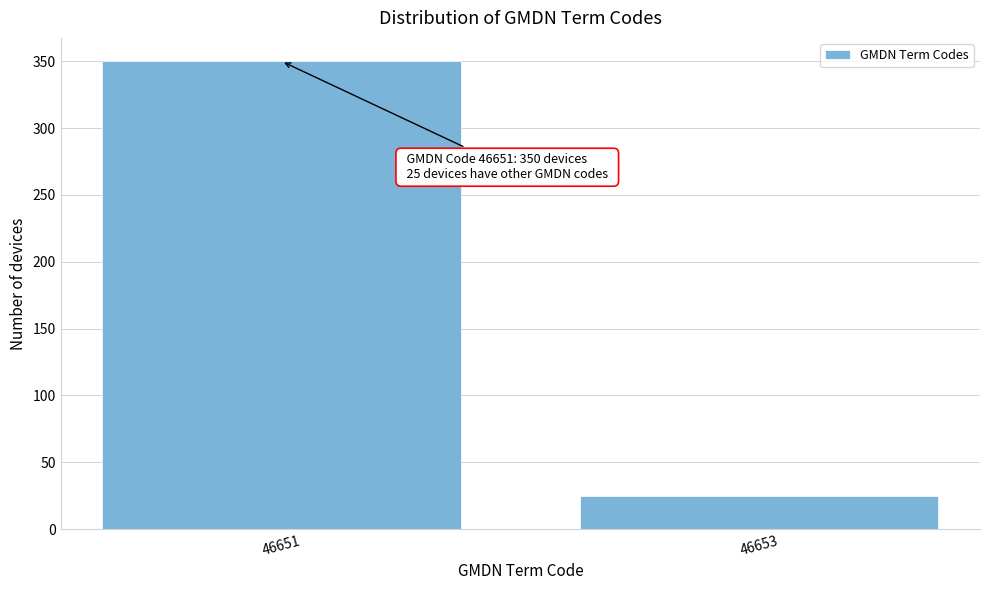

Reading right to left, extract all data points from this chart.

25	350